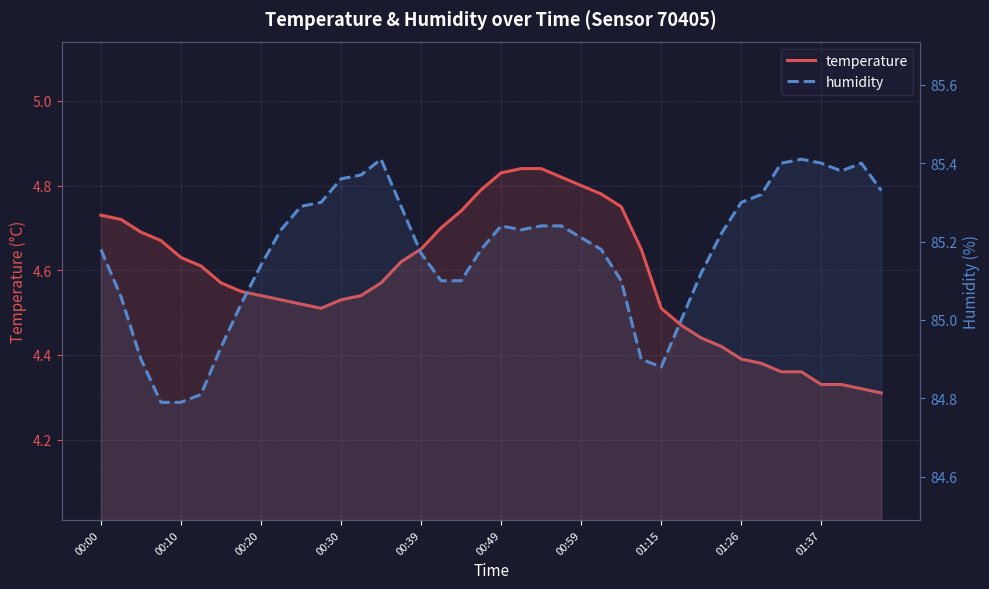

Where is temperature nearest to the value 4?

39